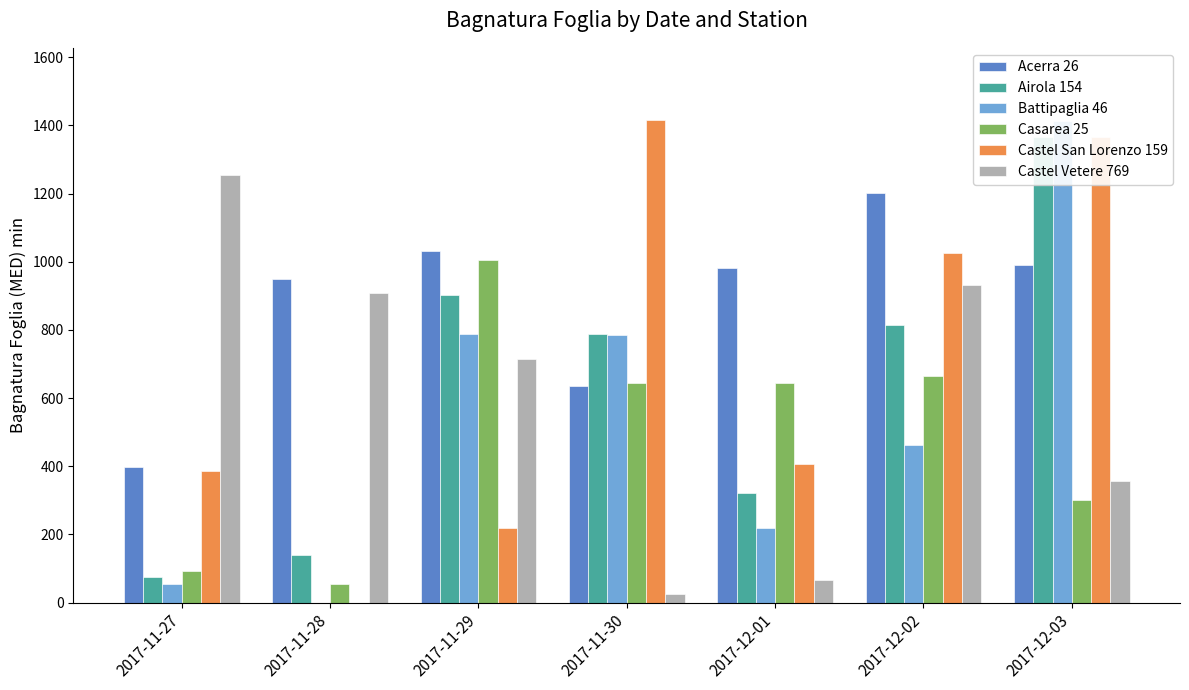

What is the value of the Airola 154 bar at the 5th from the left?

322.3